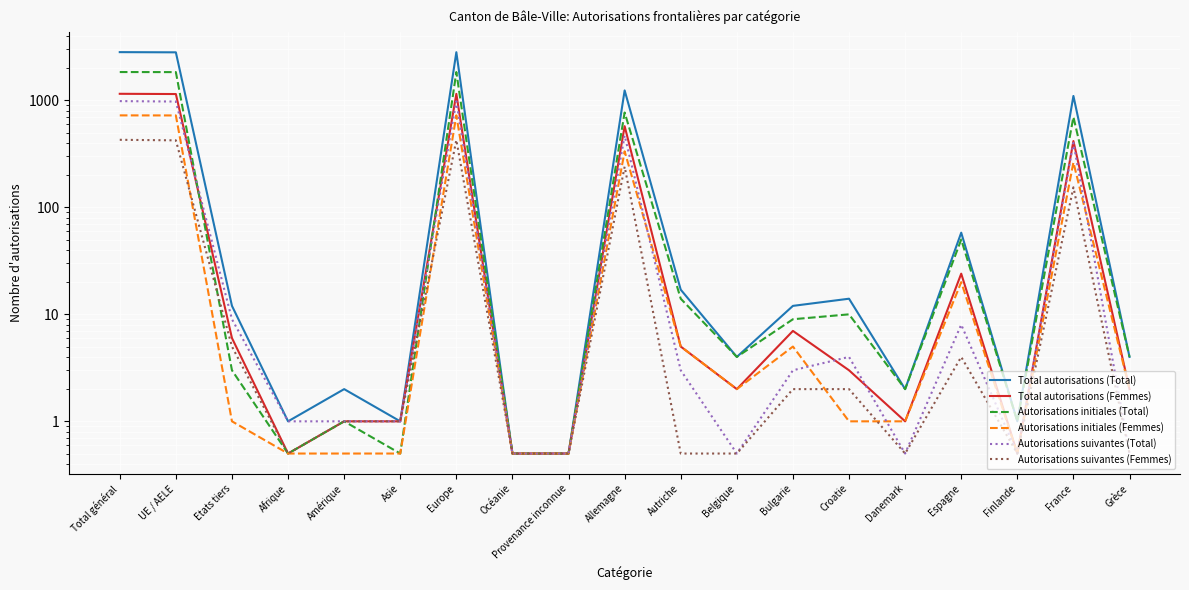

Which series has the widest spread of values?

Total autorisations (Total)